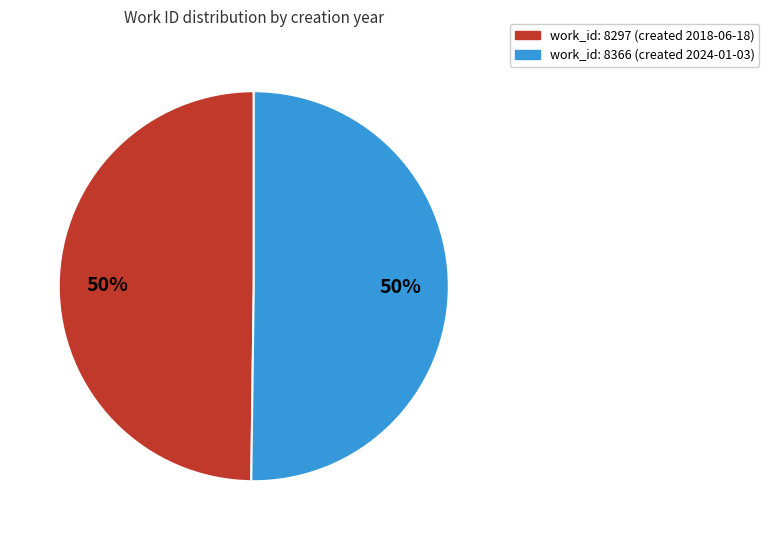

Is it true that work_id: 8297 (created 2018-06-18) is 50% of the pie?

True